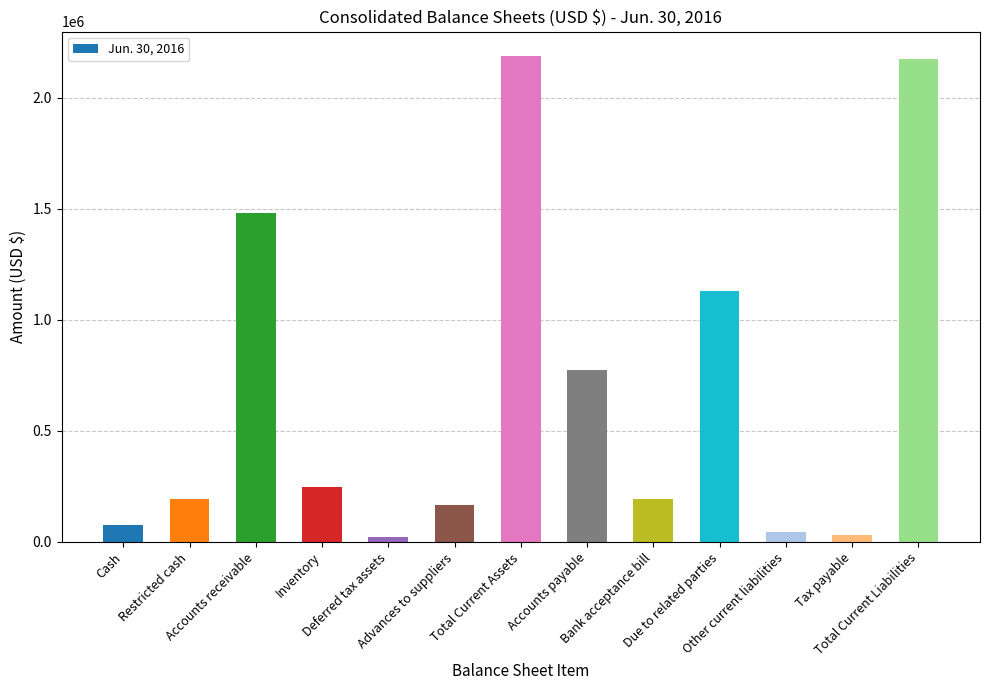

What is the ratio of the value at Tax payable to the value at Bank acceptance bill?

0.2